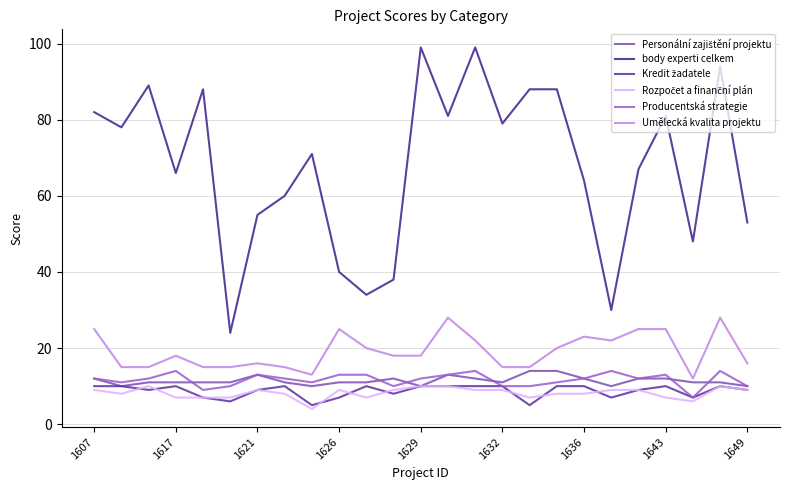

Which series has the largest range (max minus min)?

body experti celkem